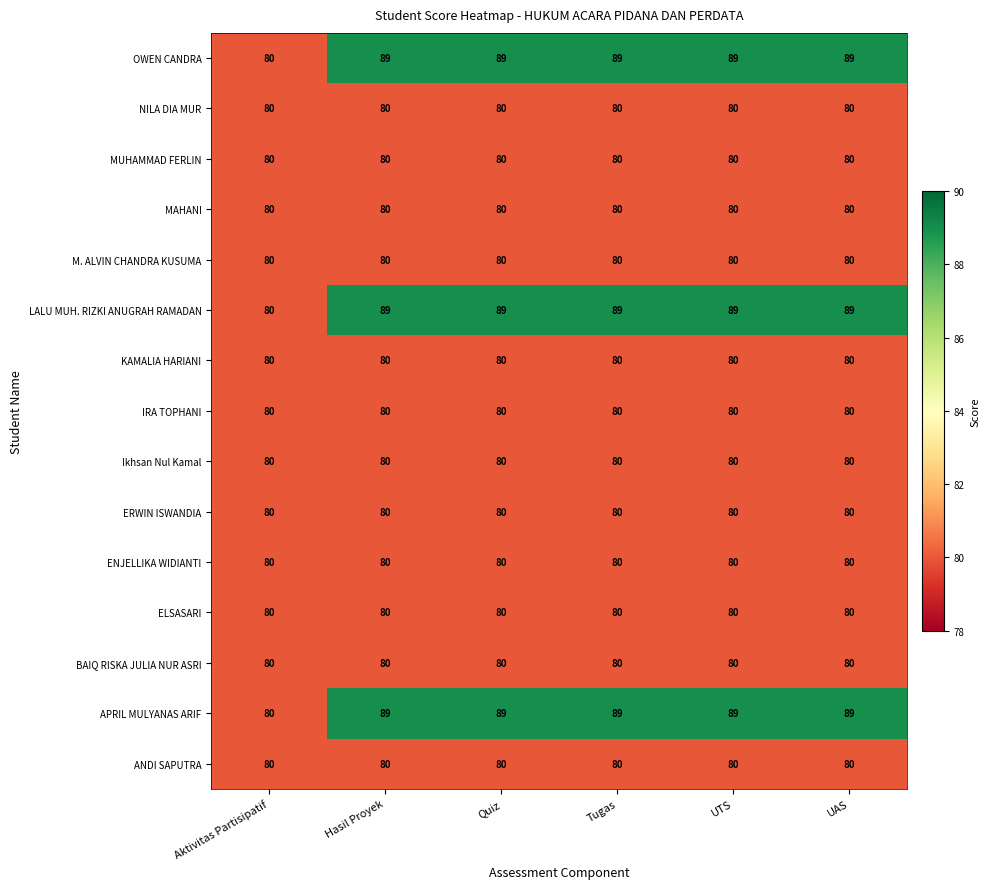

What is the sum of the MUHAMMAD FERLIN values at Tugas and Aktivitas Partisipatif?

160